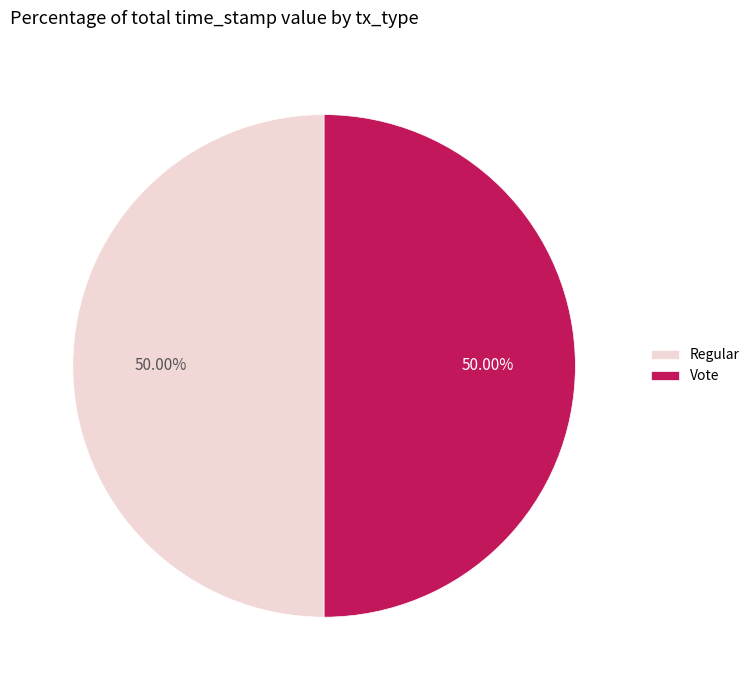

What percentage is NOT represented by Regular?

50.0%